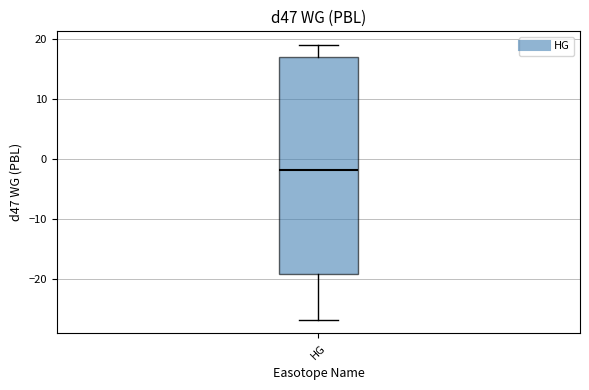

Where does the median line of the box for HG sit on the y-axis? The values are not printed on the chart, so give them approximately, as read against the axis.

-2